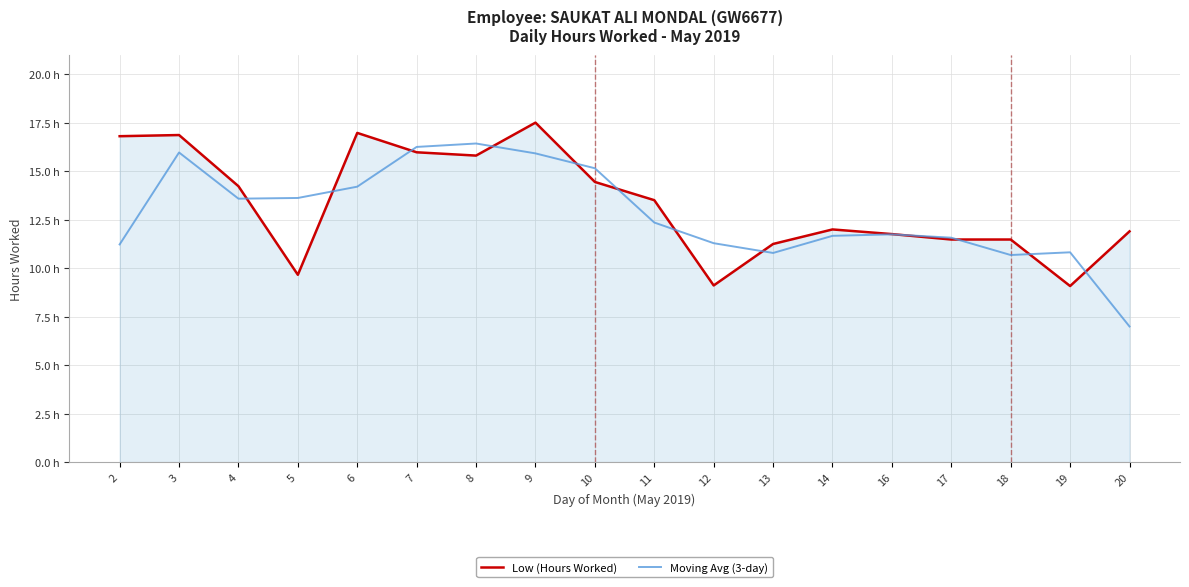

What is the sum of all Moving Avg (3-day) values?

230.3